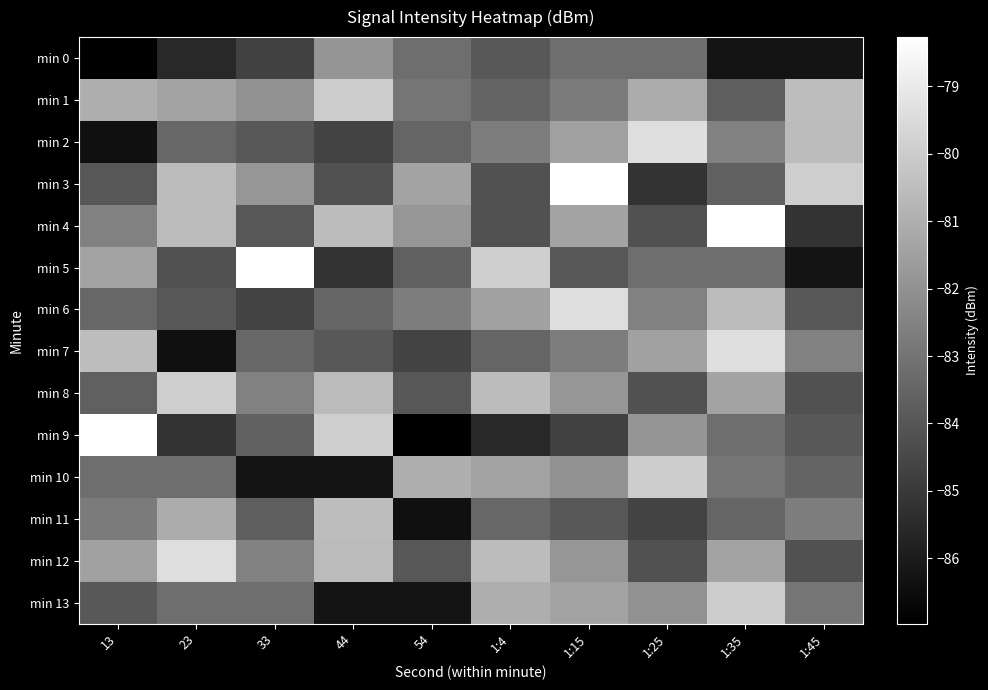

Which has a higher value, 44 or 1:4?

44